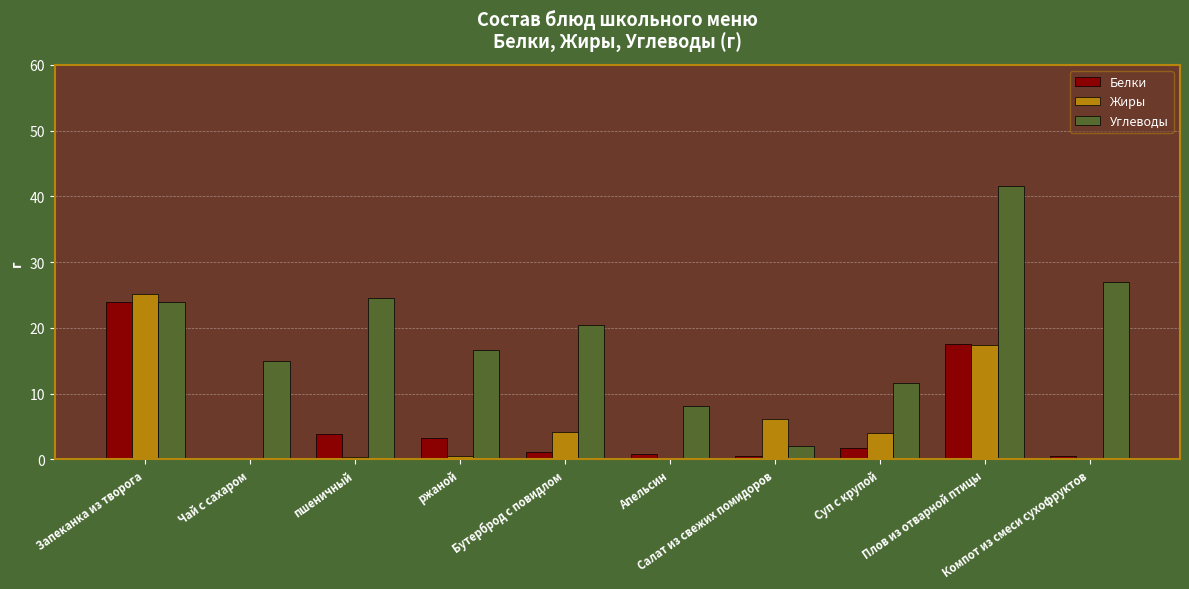

What is the spread (max minus min) of values at Салат из свежих помидоров?

5.5